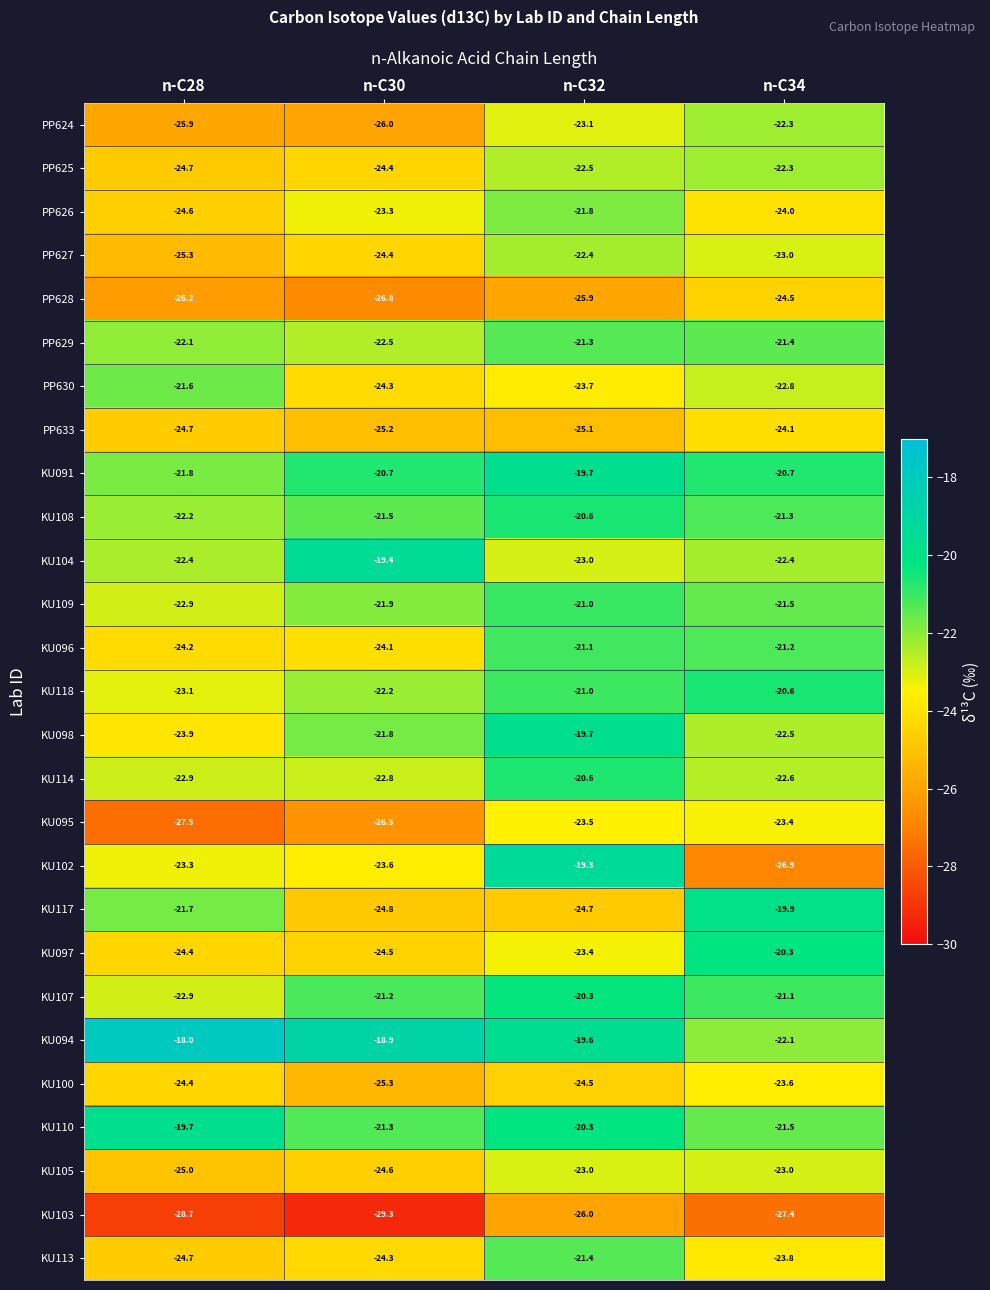

At which category is the sum across all series the highest?

n-C32